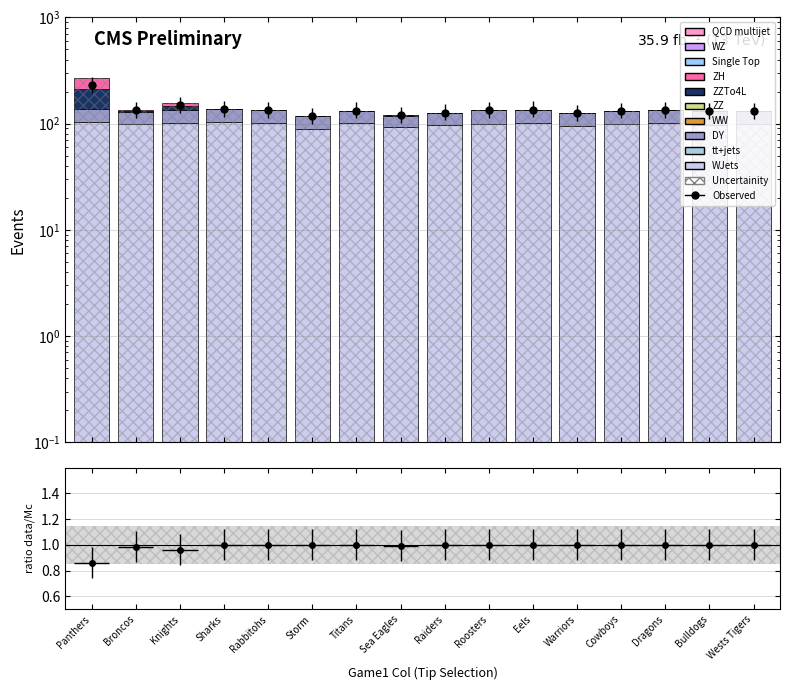

What is the value of the WJets bar at the 16th from the left?

99.7